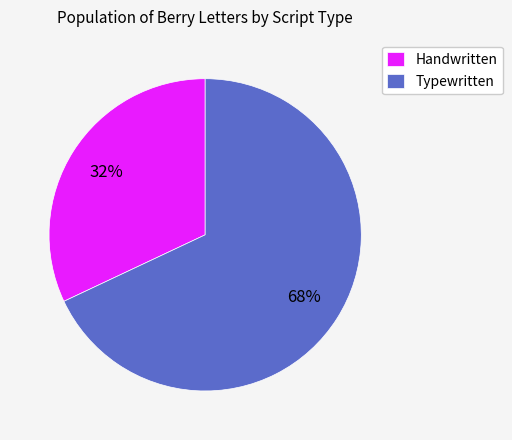

The Handwritten slice represents 32% of the pie. True or false?

True